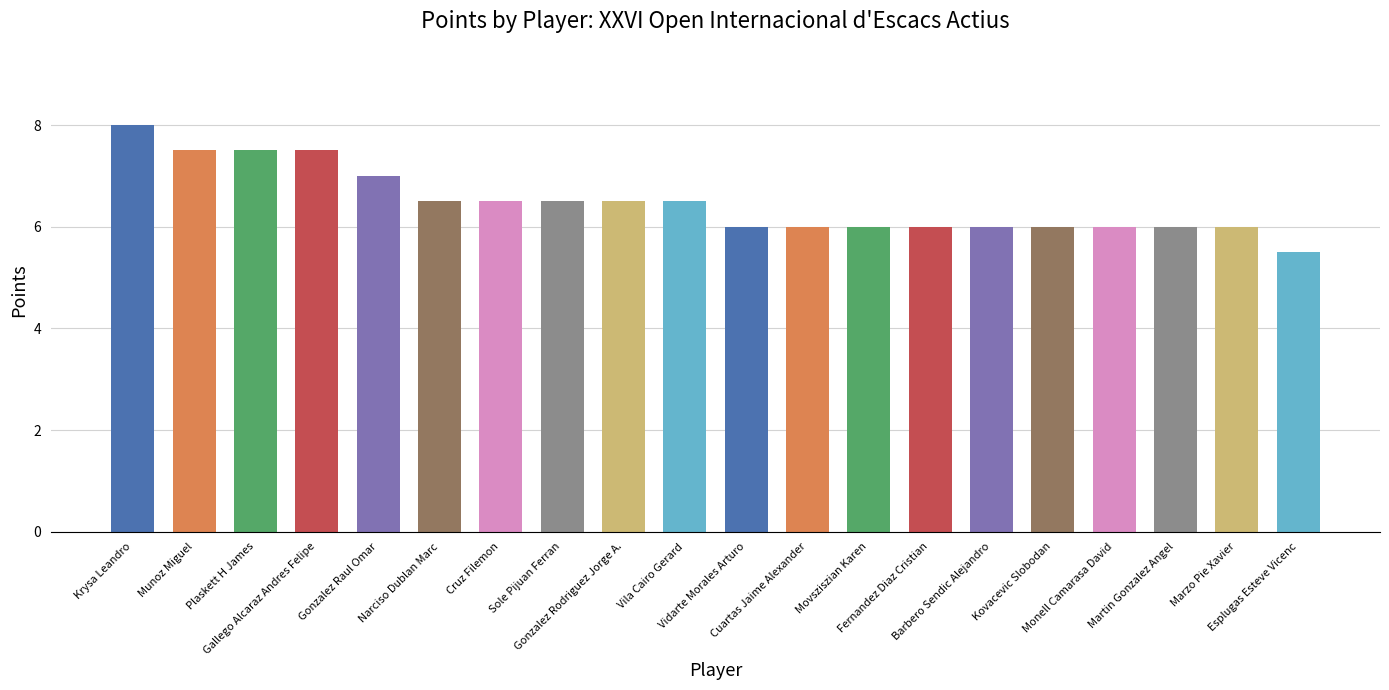

How many bars are there in total?

20